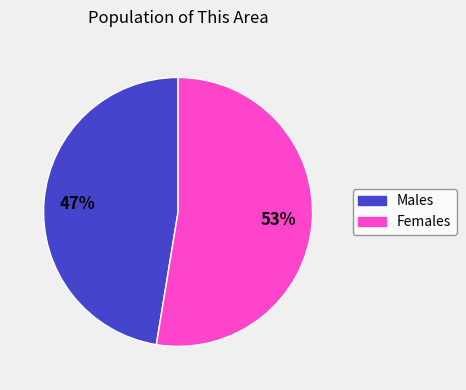

Does any single category account for the majority?

Yes